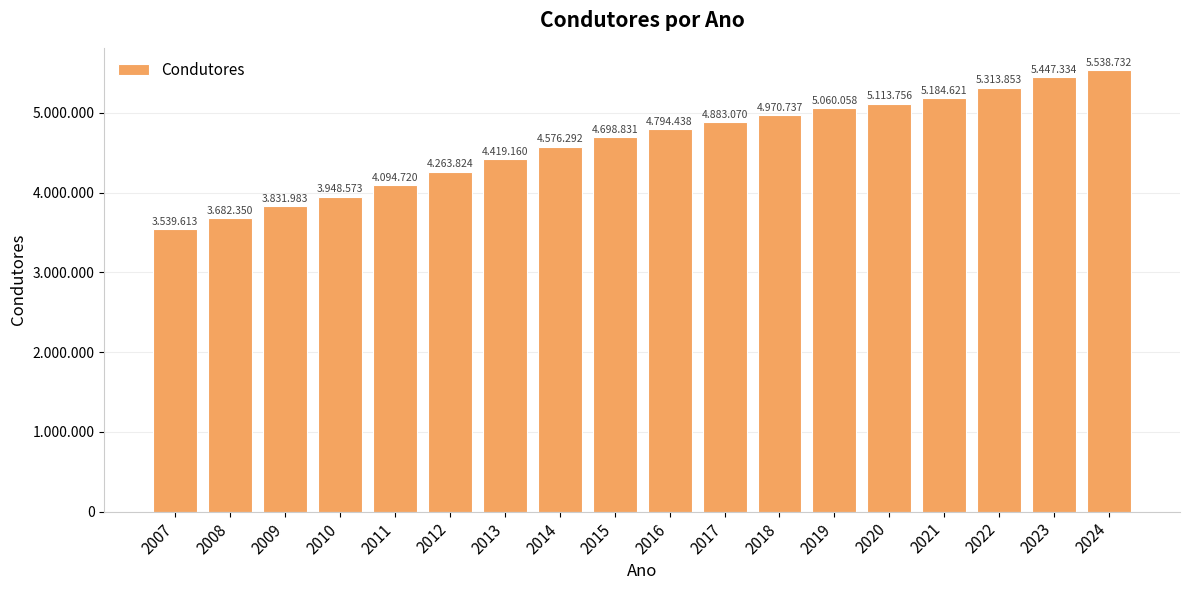

Reading left to right, list all the values displayed in this chart.

2007=3539613	2008=3682350	2009=3831983	2010=3948573	2011=4094720	2012=4263824	2013=4419160	2014=4576292	2015=4698831	2016=4794438	2017=4883070	2018=4970737	2019=5060058	2020=5113756	2021=5184621	2022=5313853	2023=5447334	2024=5538732